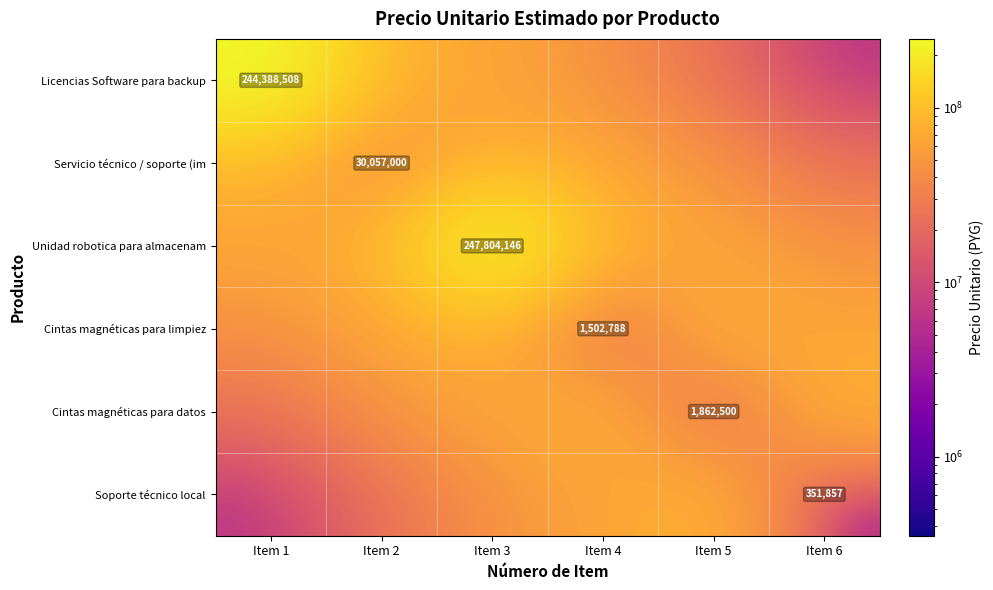

The value of Licencias Software para backup at Item 6 is 8988287.9. True or false?

False